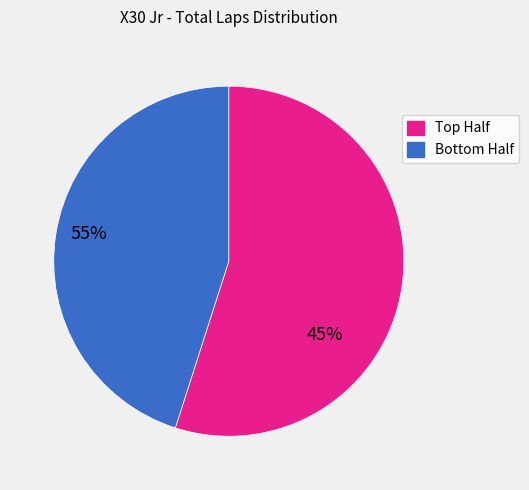

Is there a majority slice in this chart?

Yes